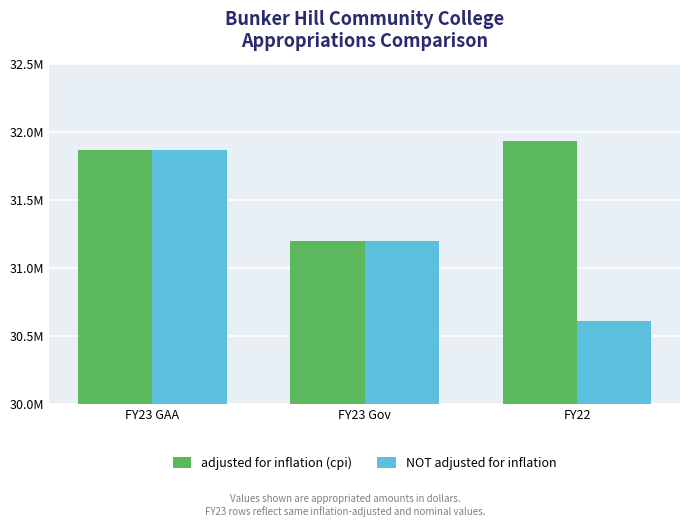

Does the chart contain any negative values?

No